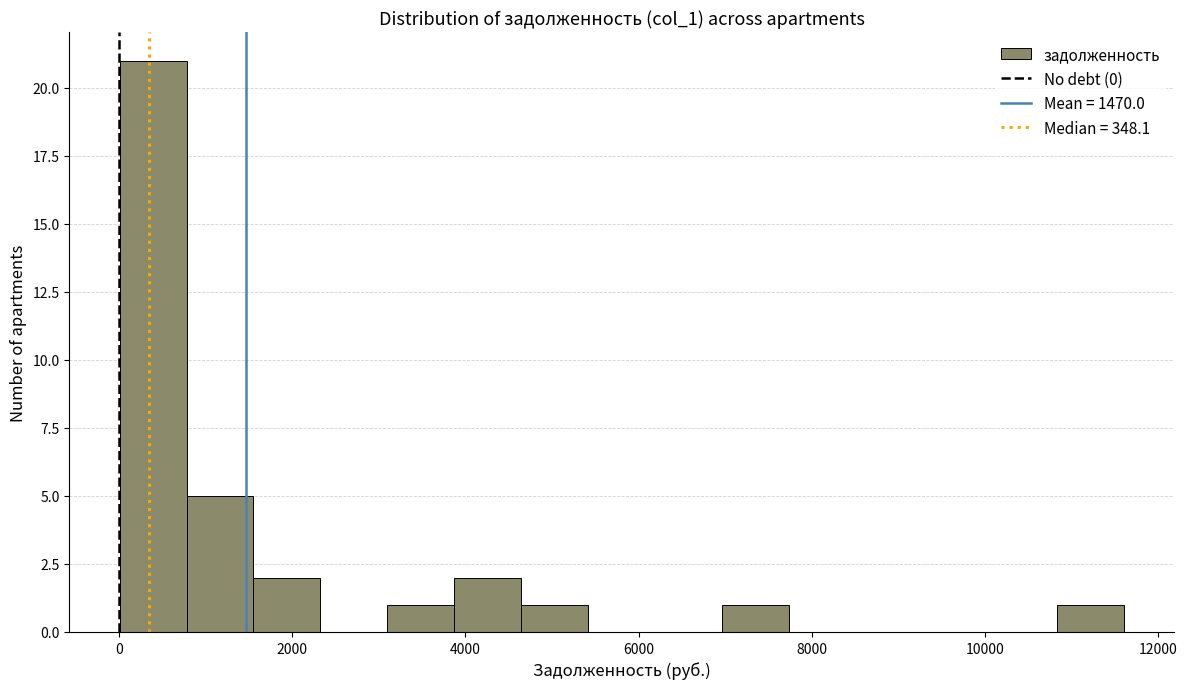

Read against the x-axis, roughly where is the centre of the tallest bar?

400